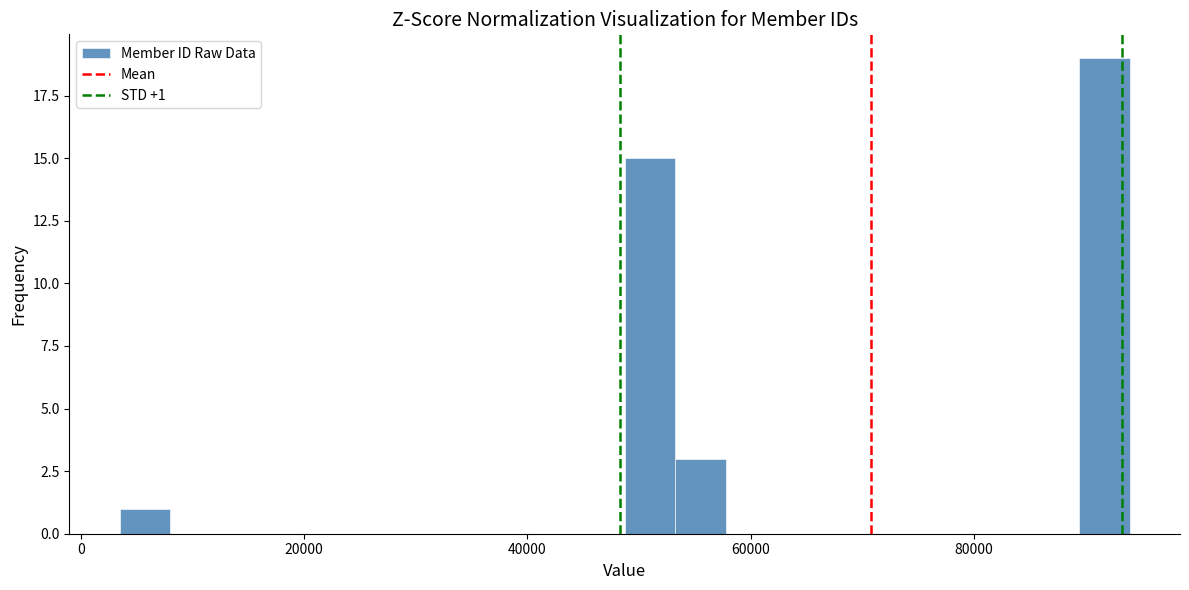

Around what value on the x-axis is the tallest bar? Give the approximate position of its centre, as read against the axis.

92000